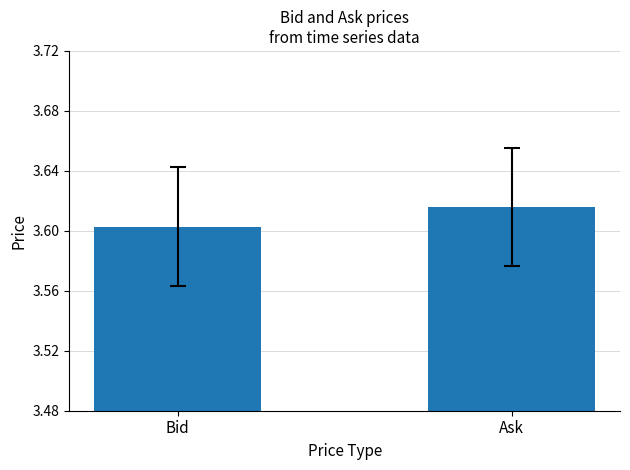

At which category does the chart reach its peak across all series?

Ask